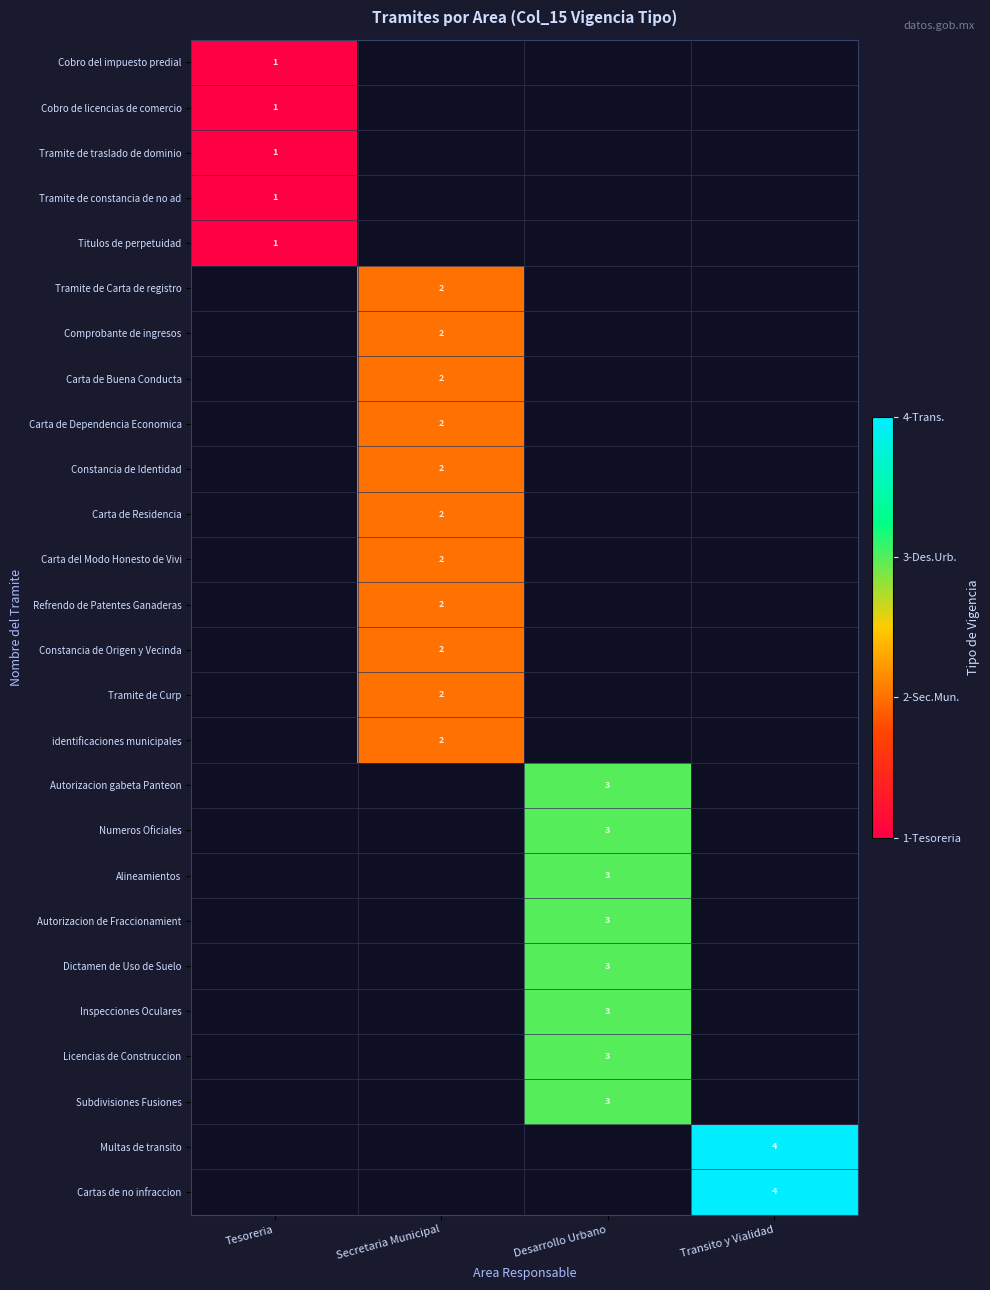

What is the minimum value shown in the chart?

1.0